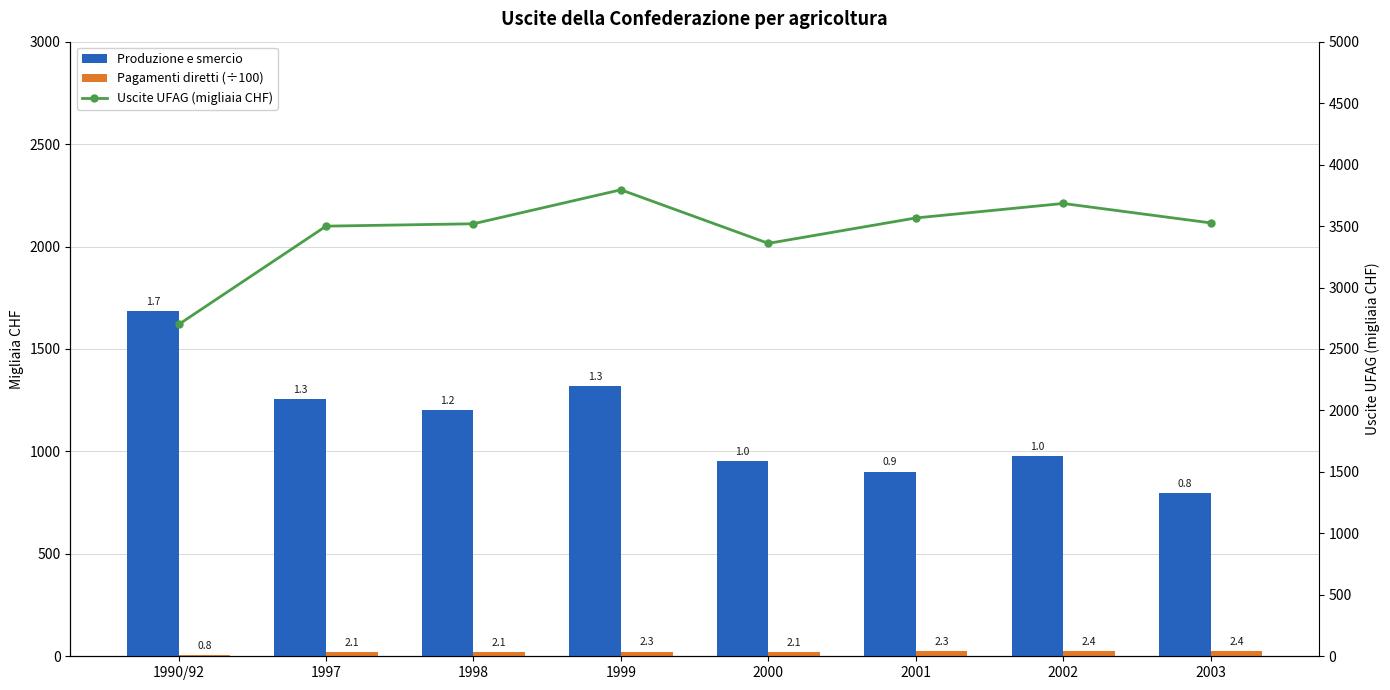

Which series has the largest range (max minus min)?

Uscite UFAG (migliaia CHF)